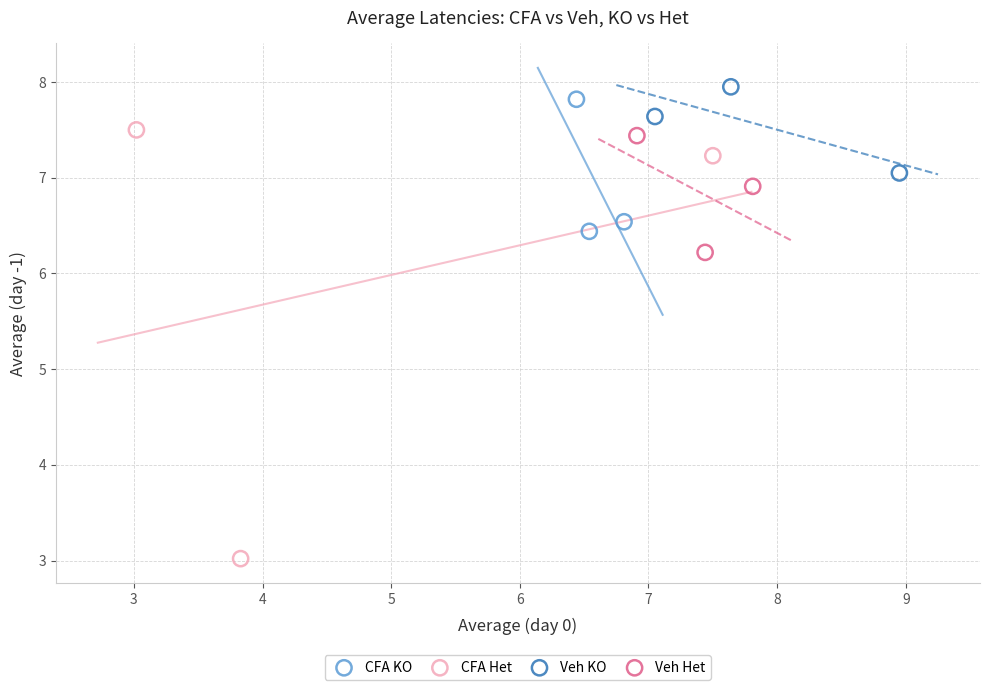

Which series reaches the minimum Y coordinate?

CFA Het